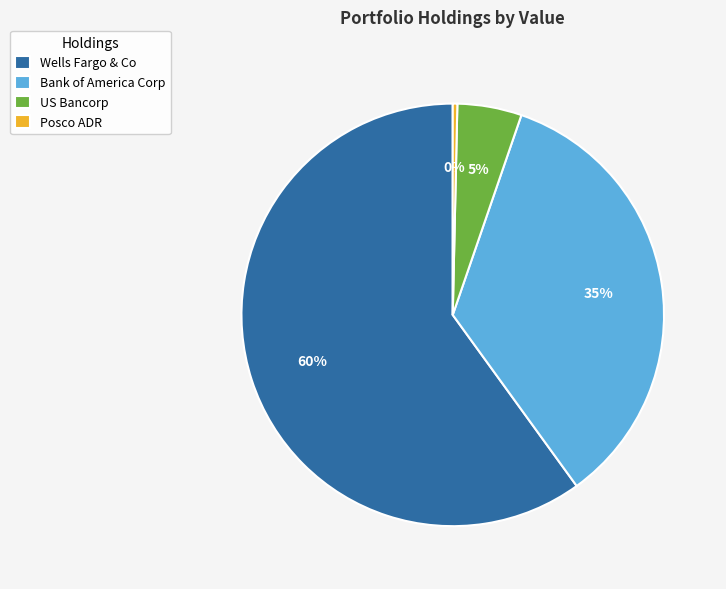

To the nearest percent, what portion does US Bancorp represent?

5%